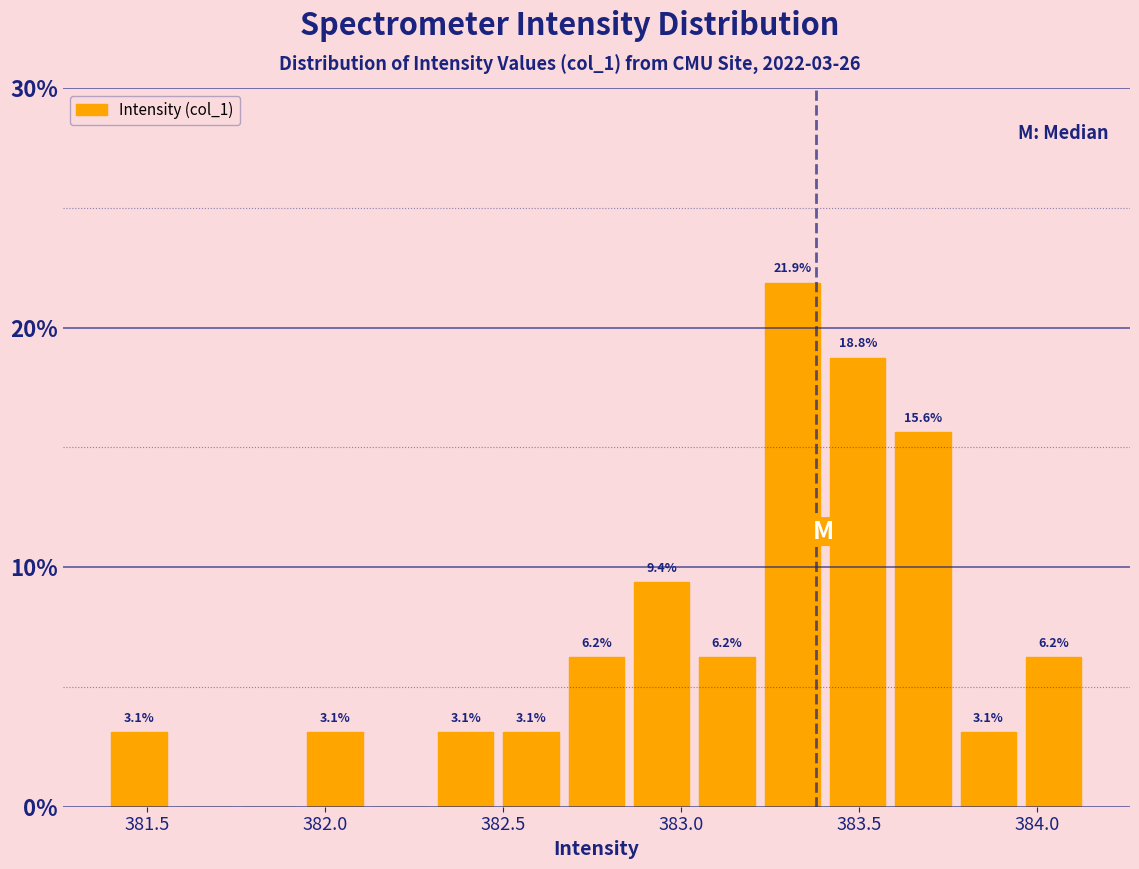

Read against the x-axis, roughly where is the centre of the tallest bar?

383.30